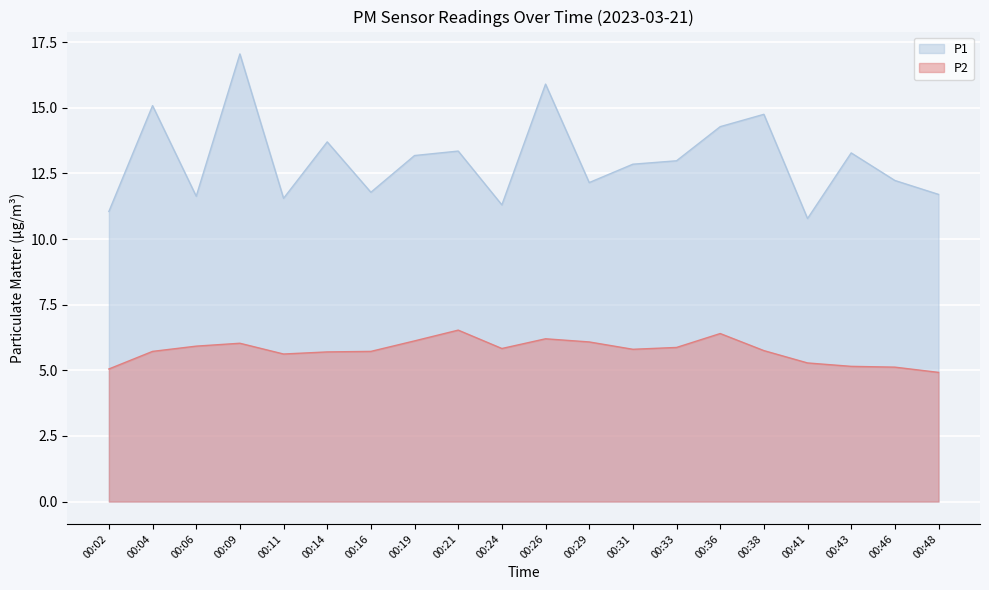

What are all the series names shown in the legend?

P1, P2